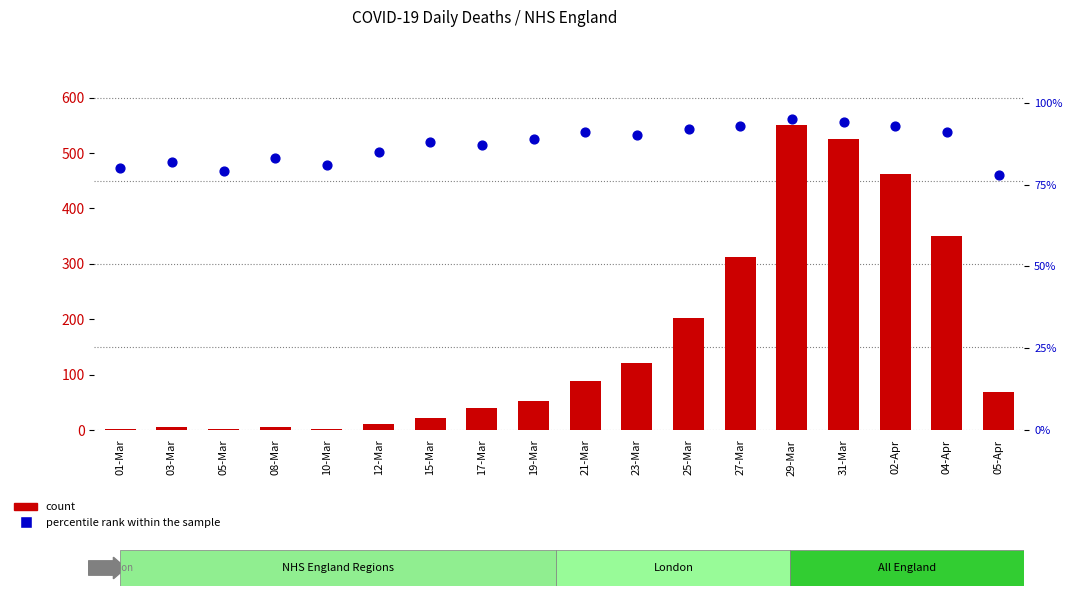

At how many categories does at least one series exceed 264?

5